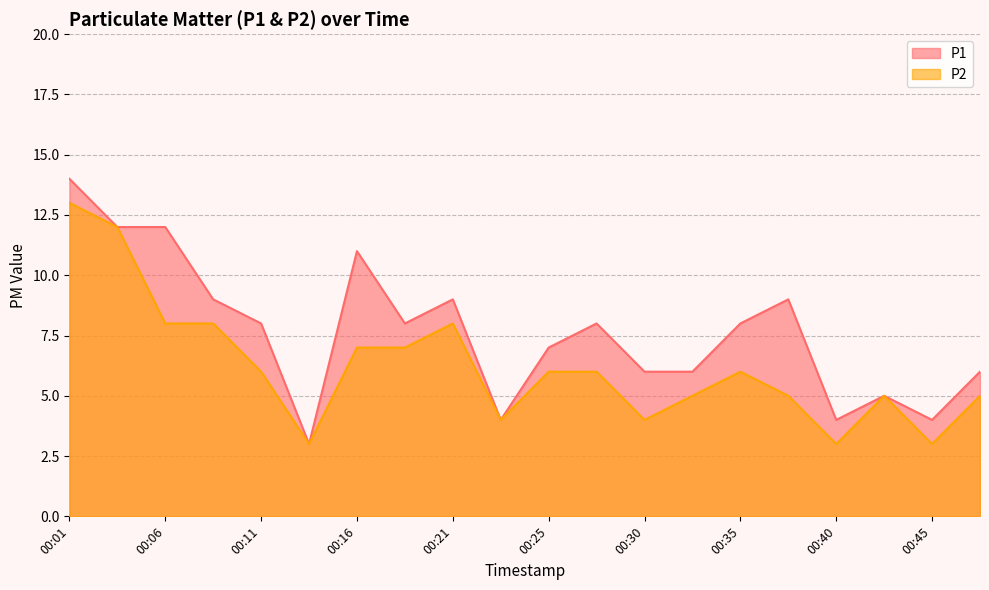

What is the value of the P1 point at the 10th from the left?

4